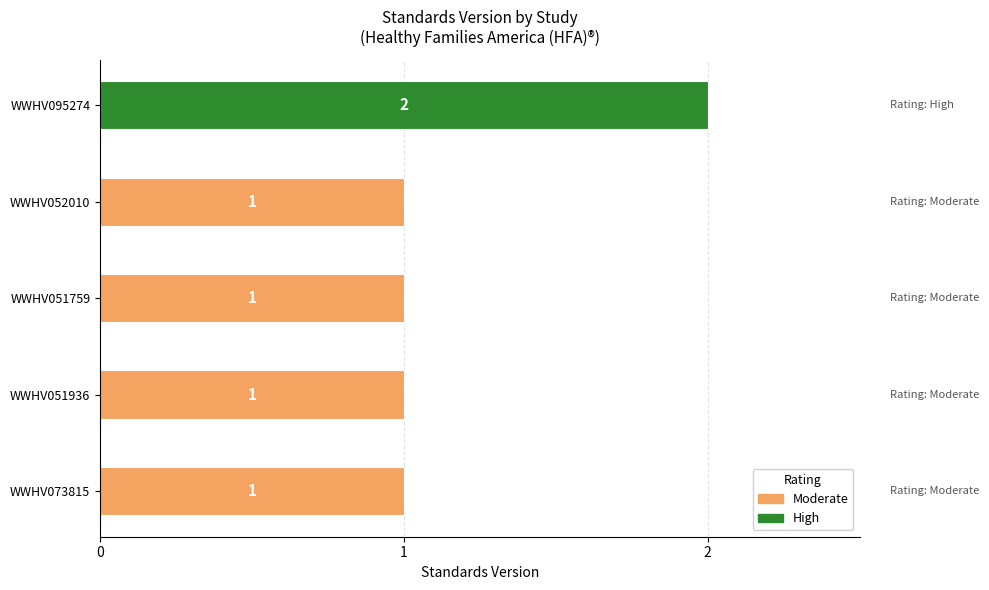

At which category does the chart reach its peak across all series?

WWHV095274